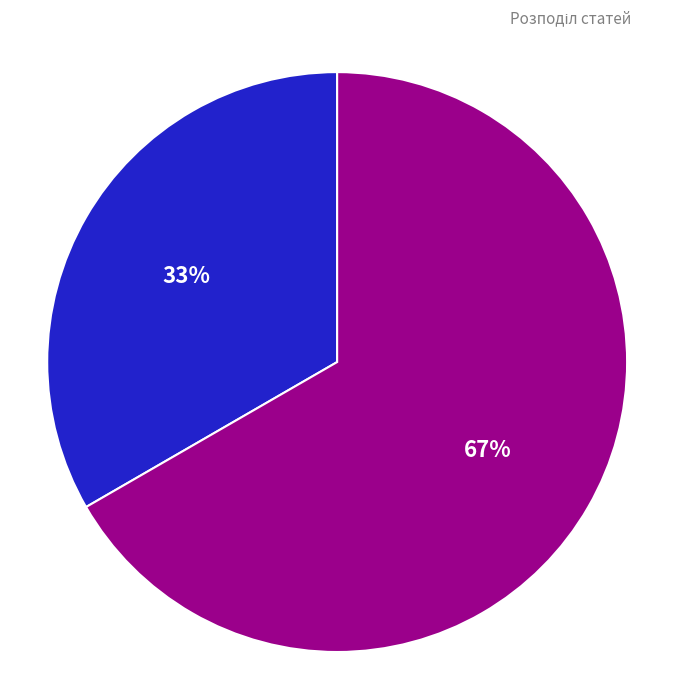

To the nearest percent, what is the average slice percentage?

50%